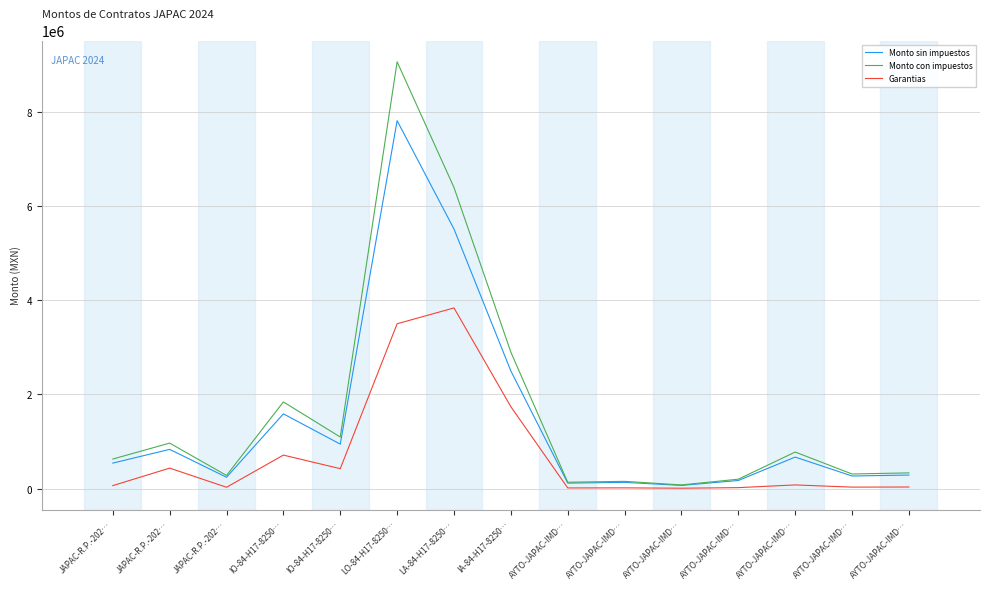

What are all the series names shown in the legend?

Monto sin impuestos, Monto con impuestos, Garantias